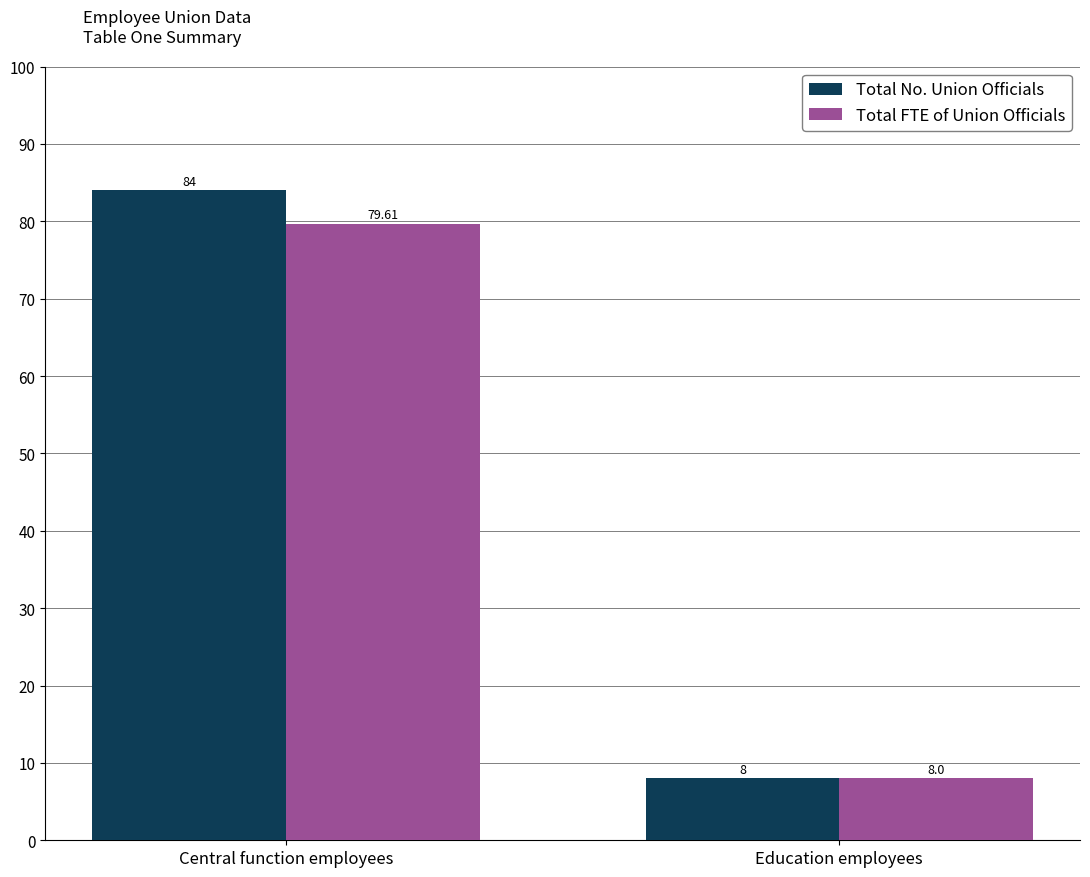

What is the lowest value of the Total FTE of Union Officials series?

8.0